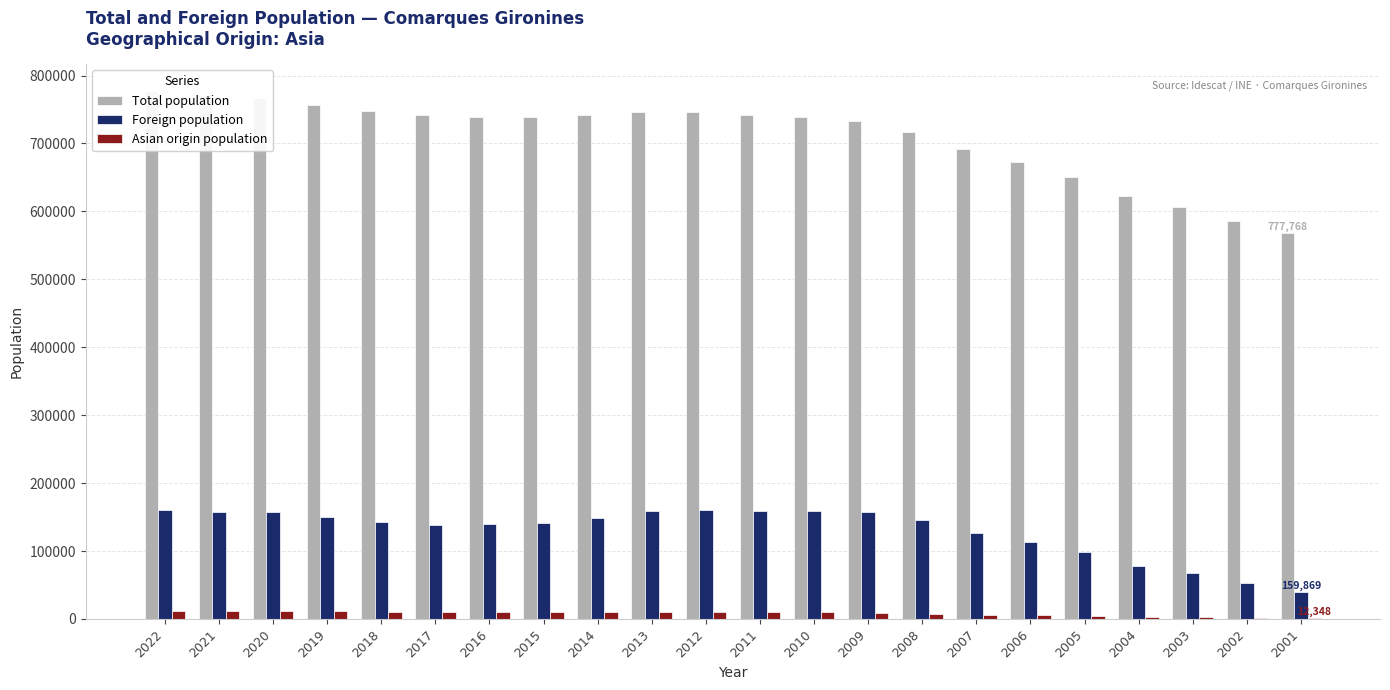

What are all the series names shown in the legend?

Total population, Foreign population, Asian origin population